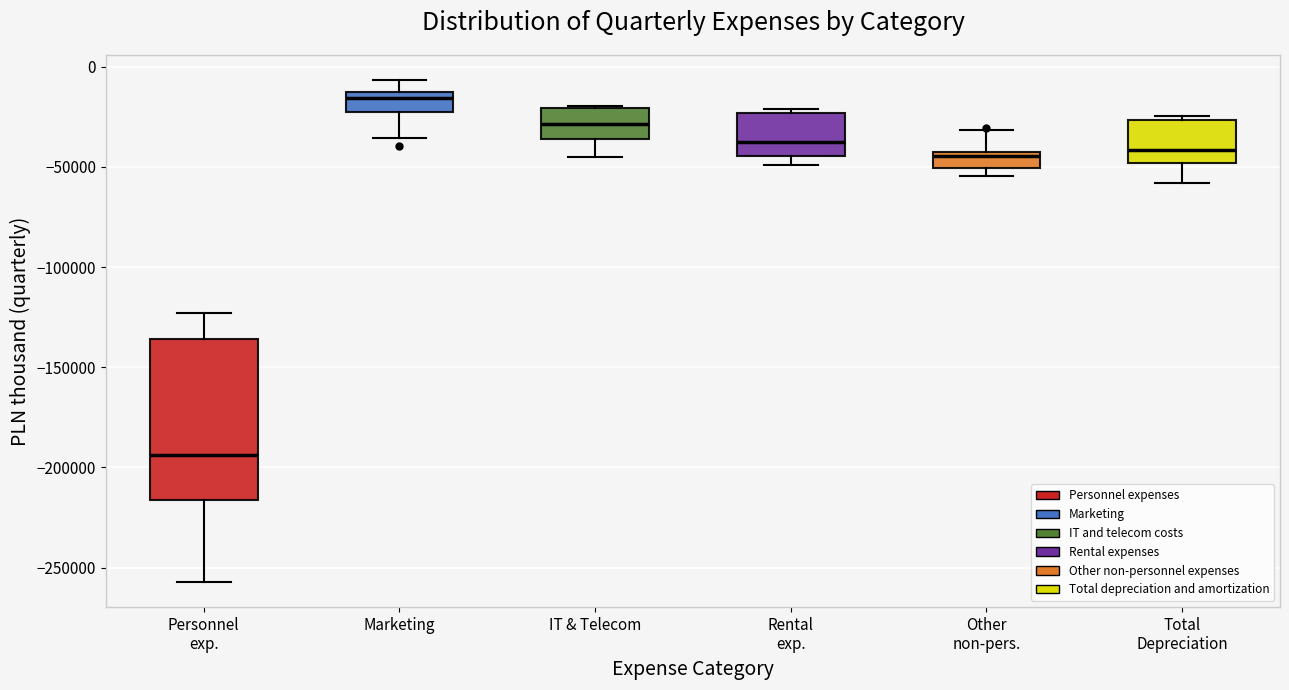

Reading left to right, read every box against the y-axis: the position of its median line, the range the box covers, and the ends of its whiskers. The values are not printed on the chart, so give them approximately, as read against the axis.

Personnel exp.: median -195000, box -215000 to -135000, whiskers -255000 to -125000
Marketing: median -15000, box -25000 to -10000, whiskers -35000 to -5000
IT & Telecom: median -30000, box -35000 to -20000, whiskers -45000 to -20000
Rental exp.: median -35000, box -45000 to -25000, whiskers -50000 to -20000
Other non-pers.: median -45000 (just below the box's upper edge), box -50000 to -45000, whiskers -55000 to -30000
Total Depreciation: median -40000, box -50000 to -25000, whiskers -60000 to -25000 (just above the box's upper edge)